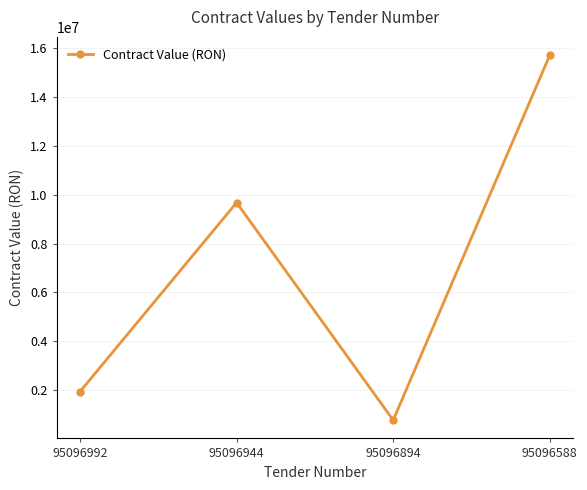

Does the chart have visible grid lines?

Yes